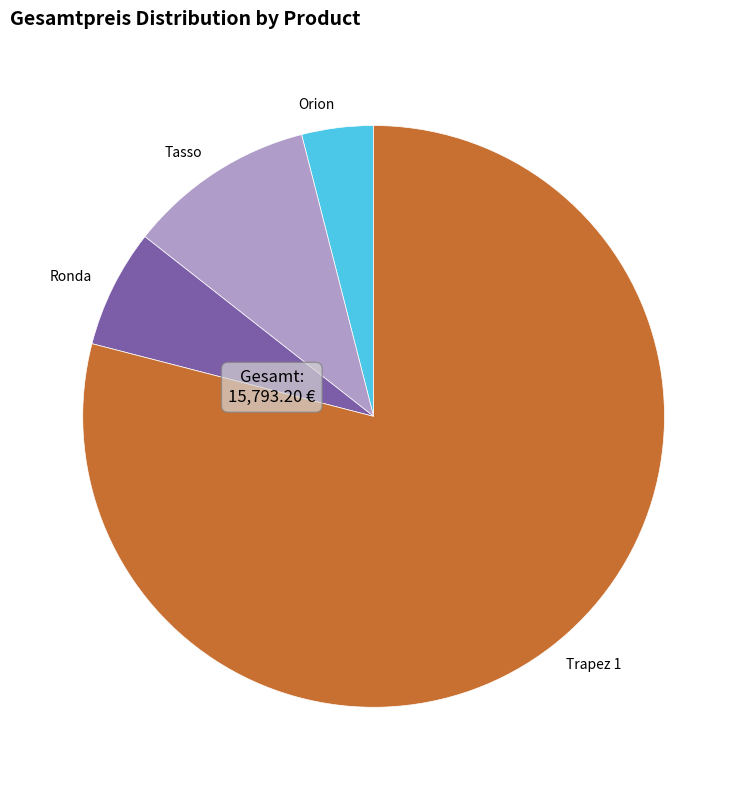

Combined, do Orion and Trapez 1 account for over 50%?

Yes